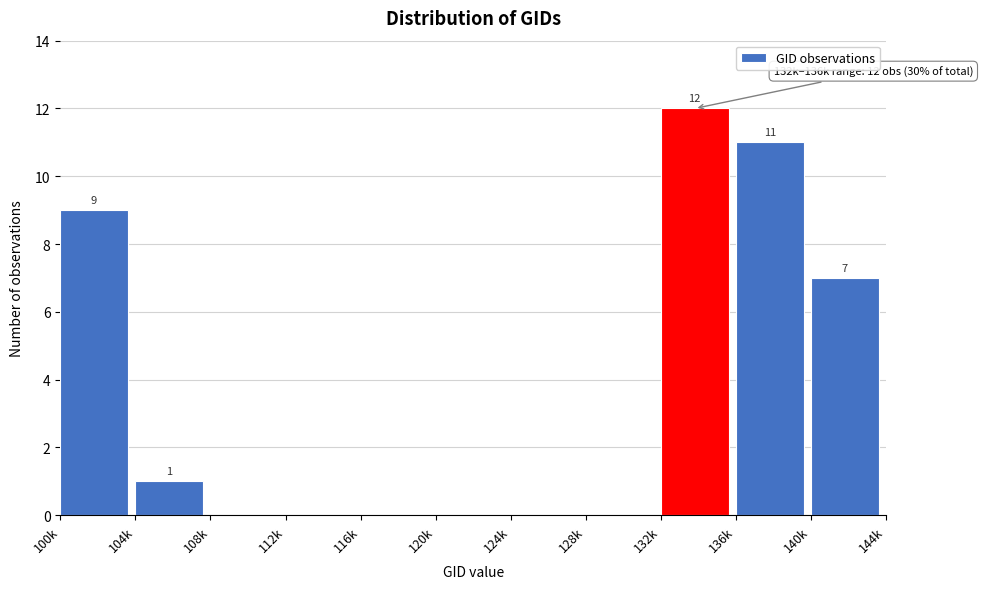

Reading right to left, transcribe all the data shown in this chart.

140k=7	136k=11	132k=12	128k=0	124k=0	120k=0	116k=0	112k=0	108k=0	104k=1	100k=9